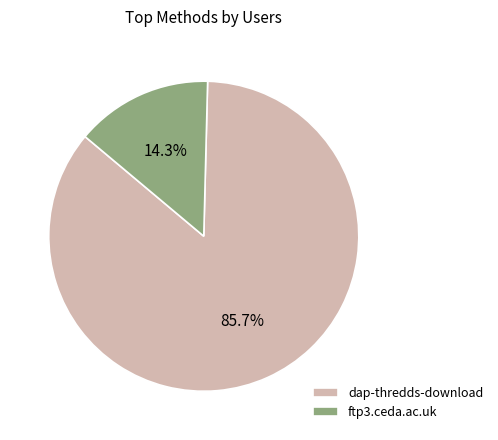

Which slice represents more than half of the pie?

dap-thredds-download